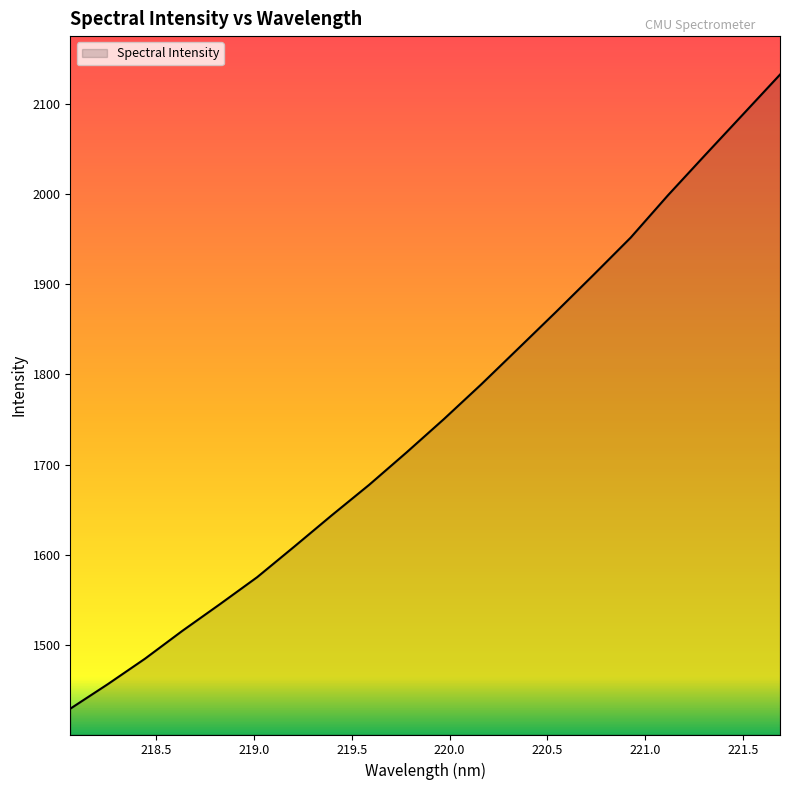

What is the difference between the maximum and minimum values?

702.7